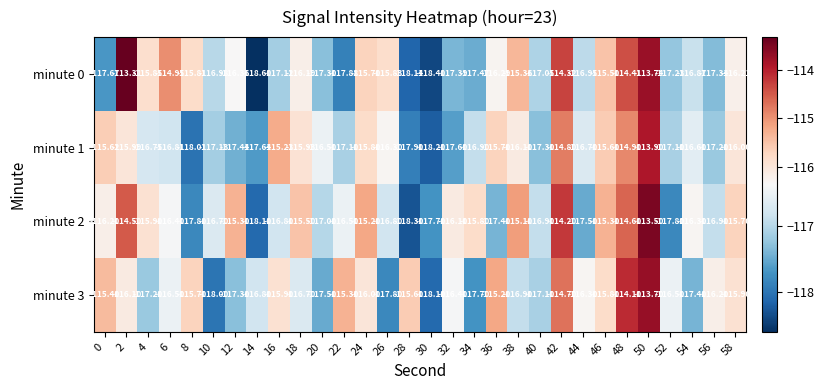

Is the value of minute 0 at 40 greater than the value of minute 3 at 28?

No